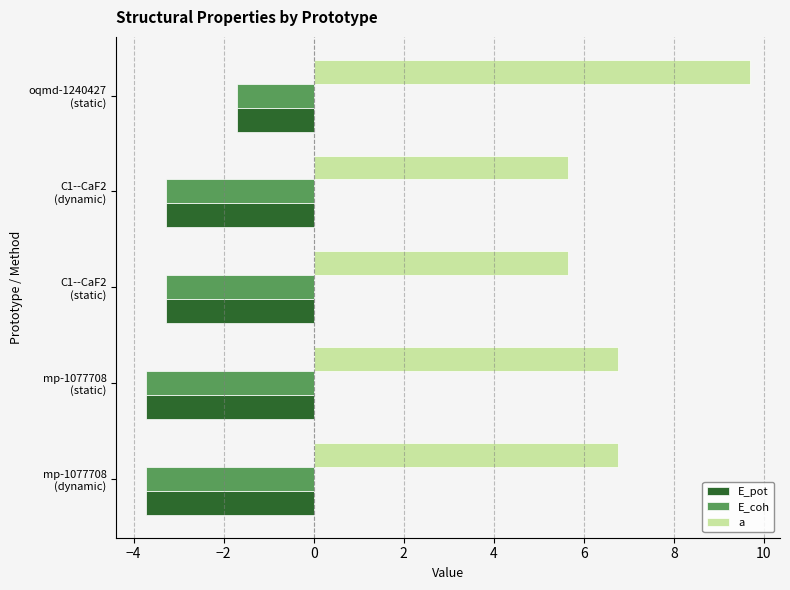

What is the maximum value shown in the chart?

9.7